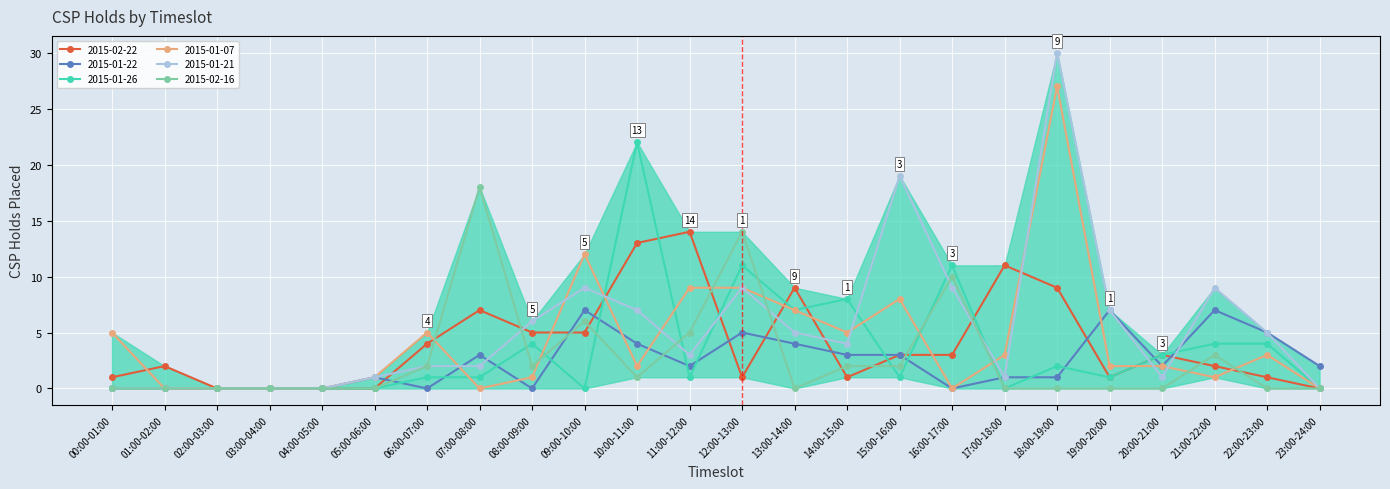

Reading left to right, extract all data points from this chart.

2015-02-22: 1	2	0	0	0	0	4	7	5	5	13	14	1	9	1	3	3	11	9	1	3	2	1	0
2015-01-22: 0	0	0	0	0	1	0	3	0	7	4	2	5	4	3	3	0	1	1	7	2	7	5	2
2015-01-26: 0	0	0	0	0	0	1	1	4	0	22	1	11	7	8	1	11	0	2	1	3	4	4	0
2015-01-07: 5	0	0	0	0	1	5	0	1	12	2	9	9	7	5	8	0	3	27	2	2	1	3	0
2015-01-21: 0	0	0	0	0	1	2	2	6	9	7	3	9	5	4	19	9	1	30	7	1	9	5	0
2015-02-16: 0	0	0	0	0	0	2	18	2	6	1	5	14	0	2	2	10	0	0	0	0	3	0	0